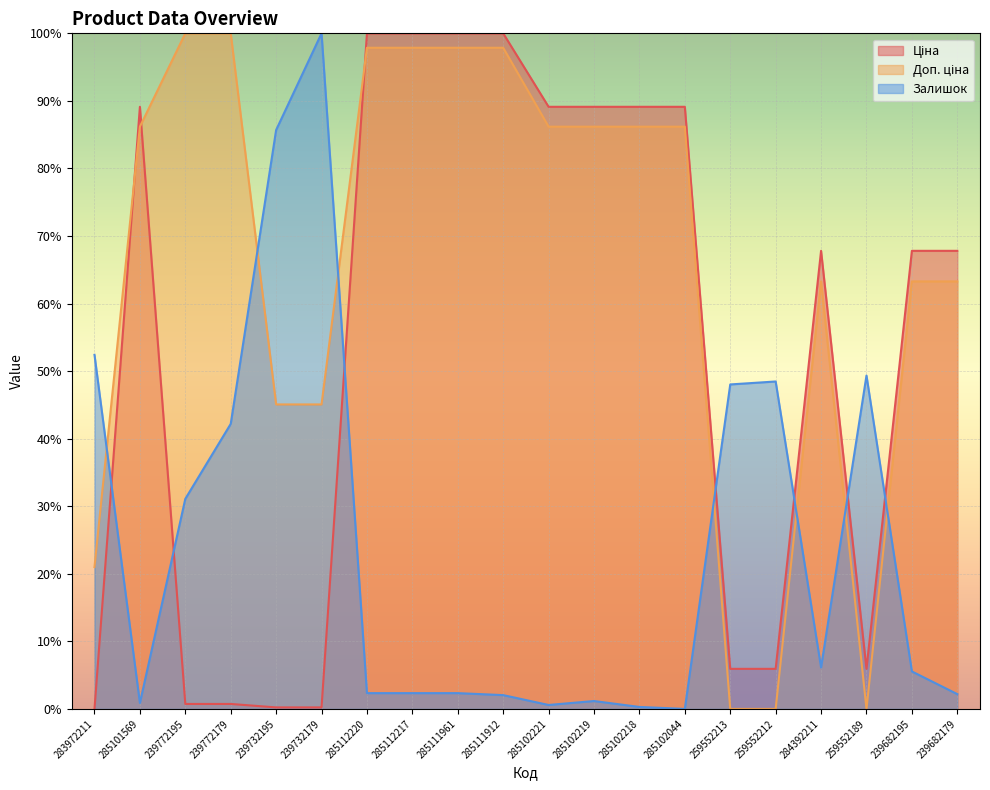

What are all the series names shown in the legend?

Ціна, Доп. ціна, Залишок